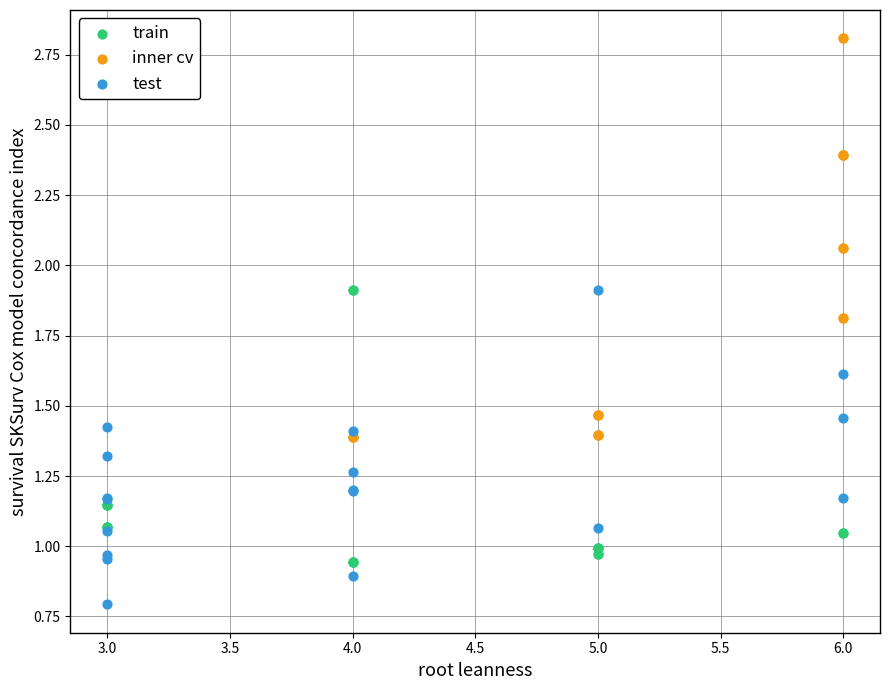

Which series contains the lowest Y value?

test